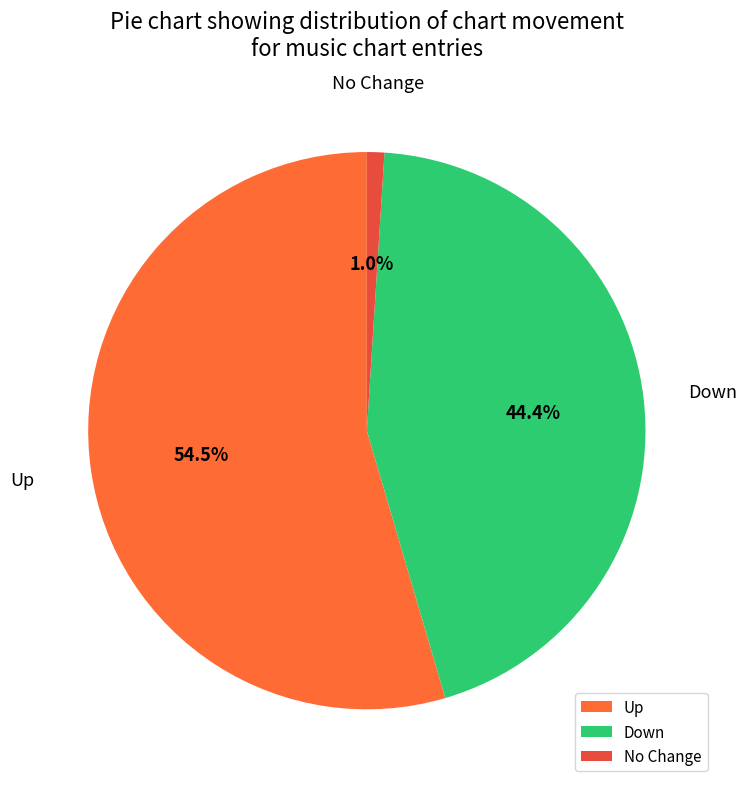

How many segments does this pie chart have?

3